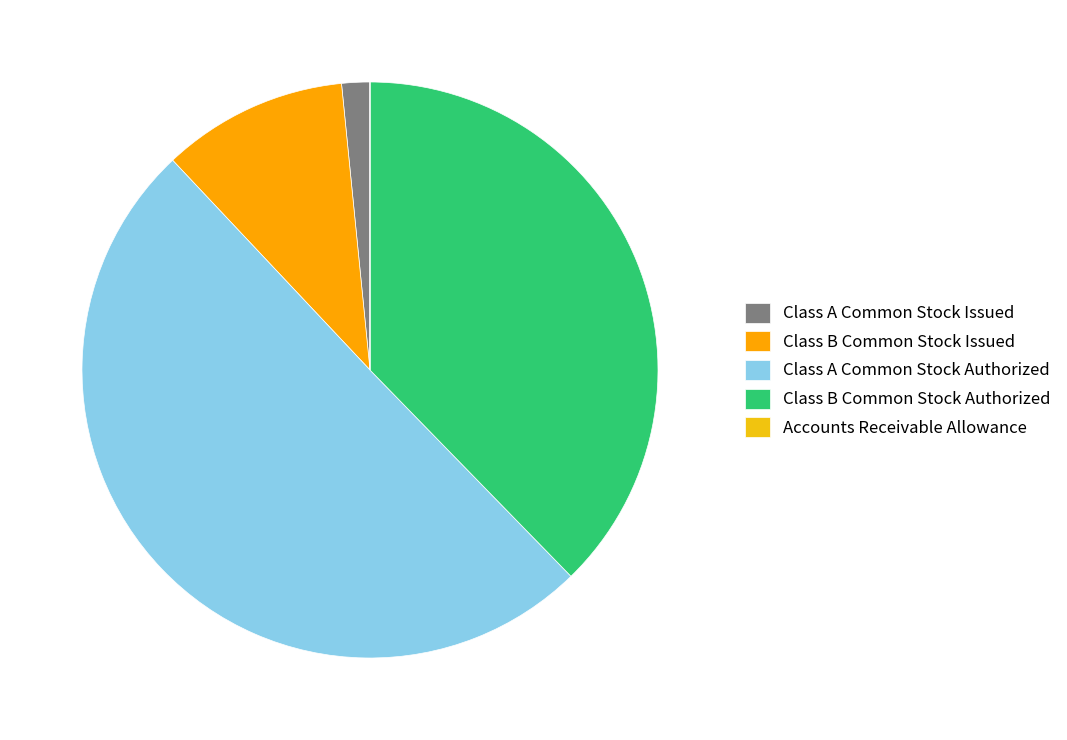

To the nearest percent, what portion does Class B Common Stock Authorized represent?

38%